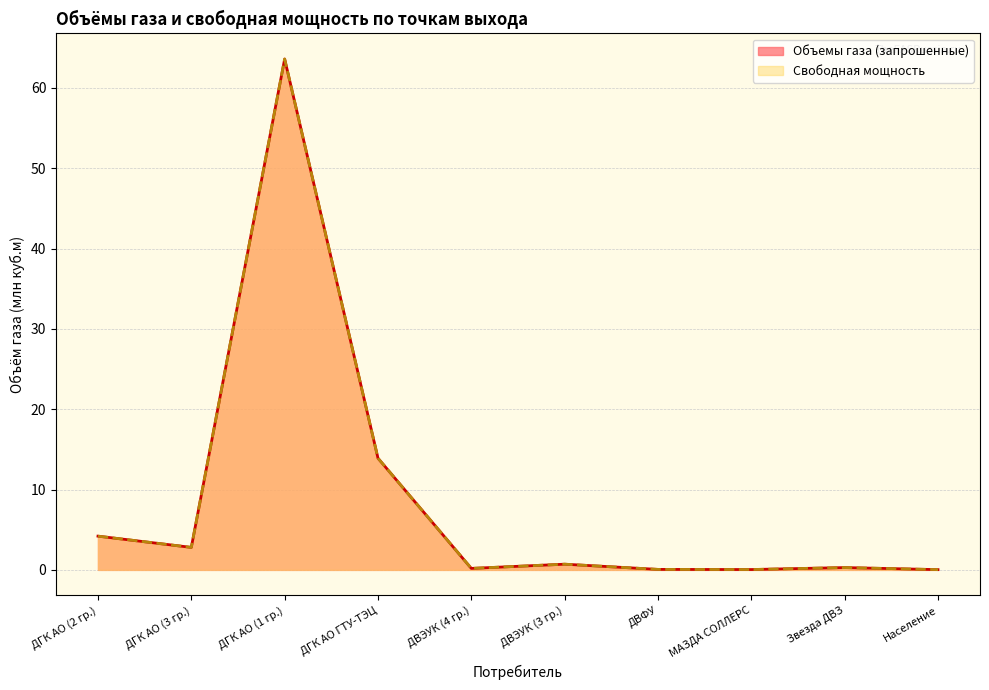

What is the difference between the Свободная мощность values at ДГК АО (2 гр.) and ДВФУ?

4.1